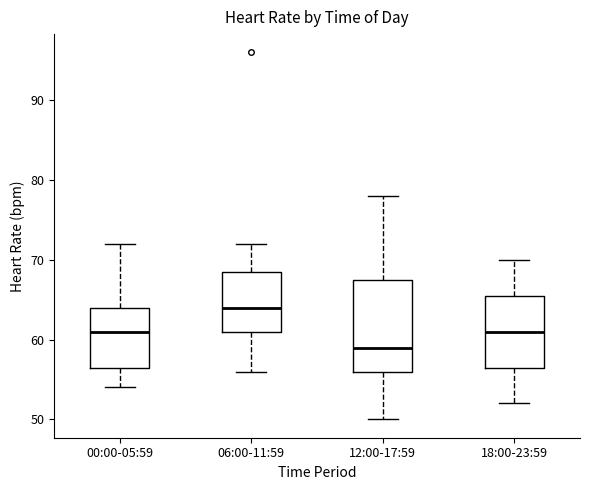

Where does the lower whisker of the box for 06:00-11:59 end on the y-axis? The values are not printed on the chart, so give them approximately, as read against the axis.

56